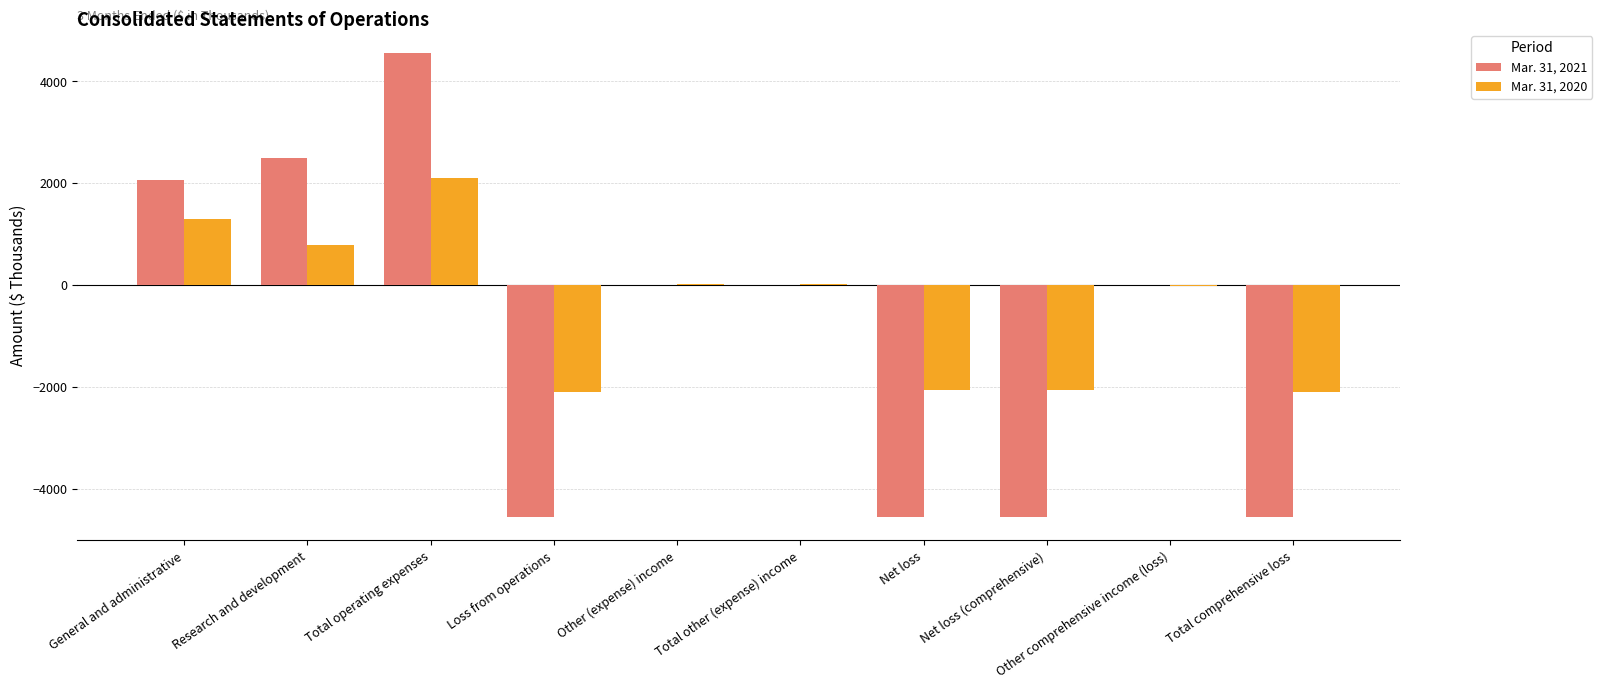

At which category is the sum across all series the highest?

Total operating expenses